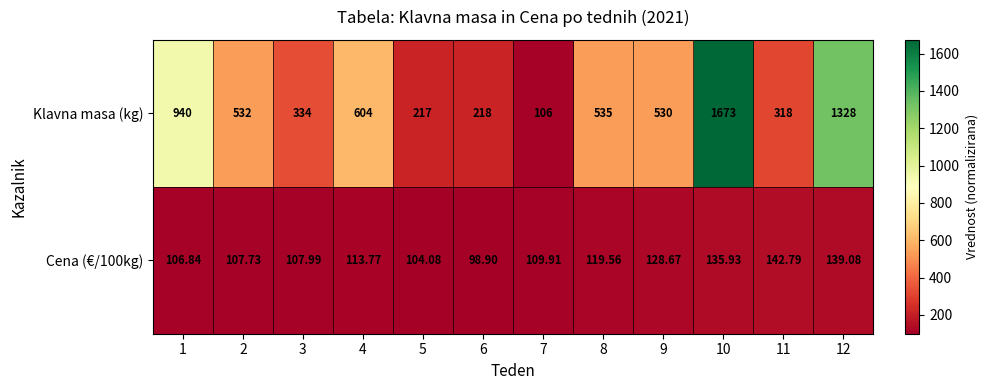

At which category is the sum across all series the highest?

10